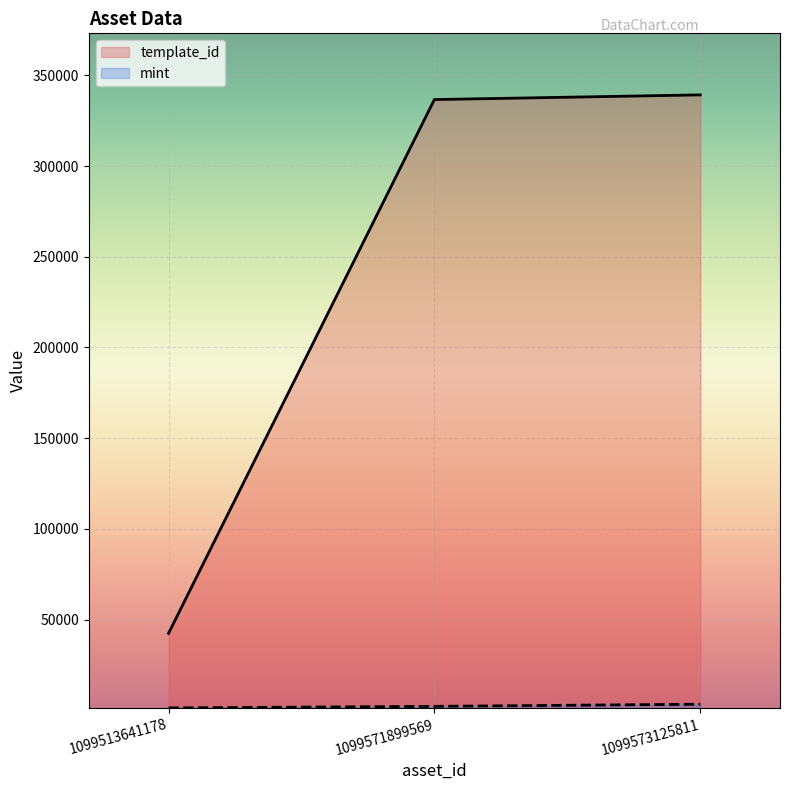

The mint series shows 1322 at 1099513641178. True or false?

True